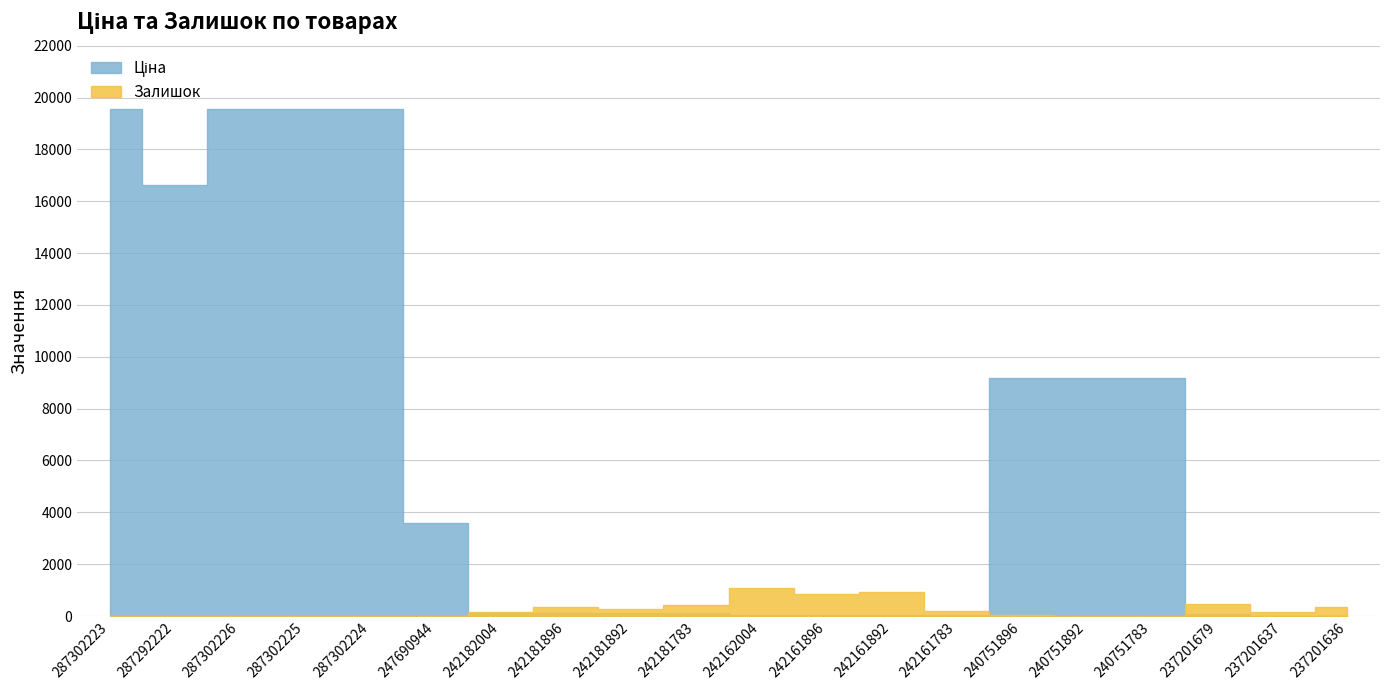

At which category does Ціна reach its first local valley?

287292222